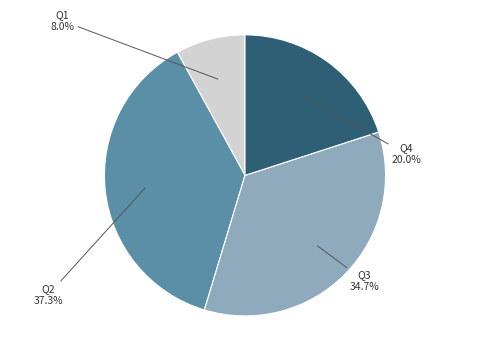

Does any single category account for the majority?

No